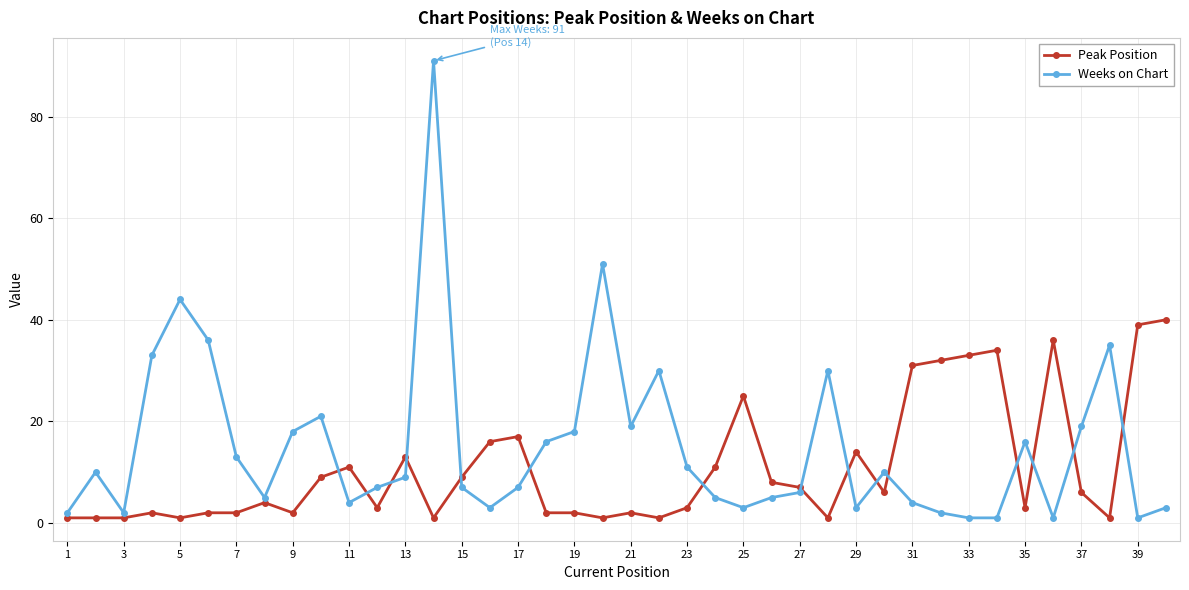

Which series has the largest total across all categories?

Weeks on Chart